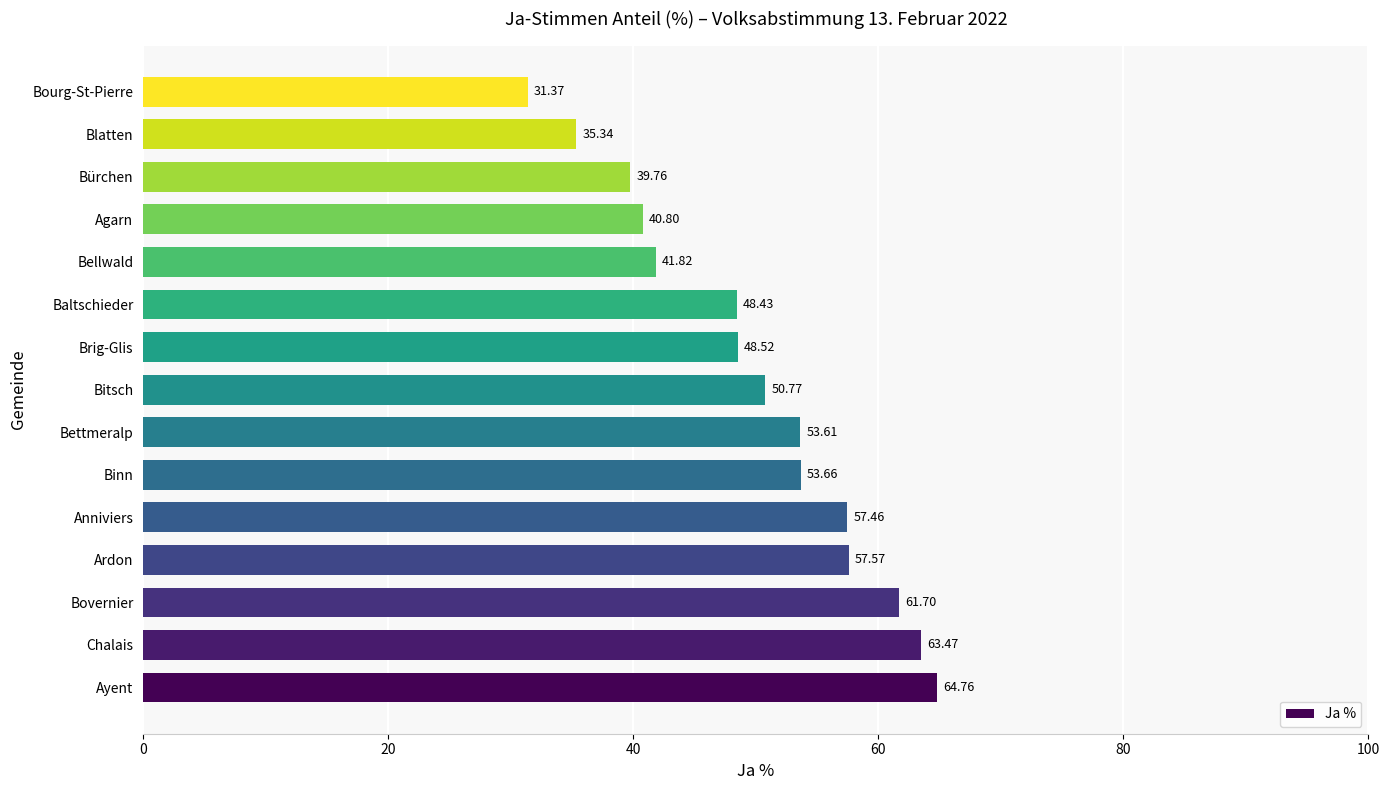

What is the sum of all values?

749.0